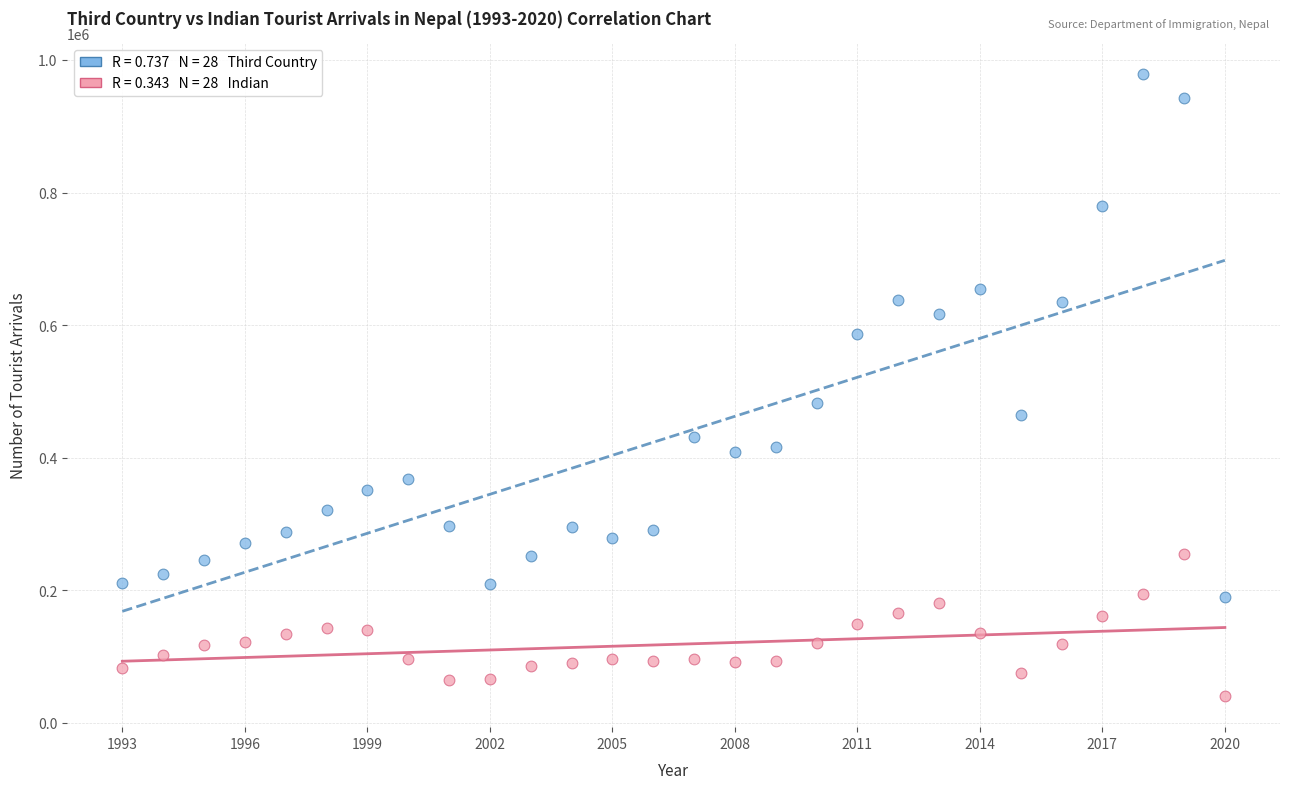

Across all data points, what is the range of Y values (max minus min)?

938413